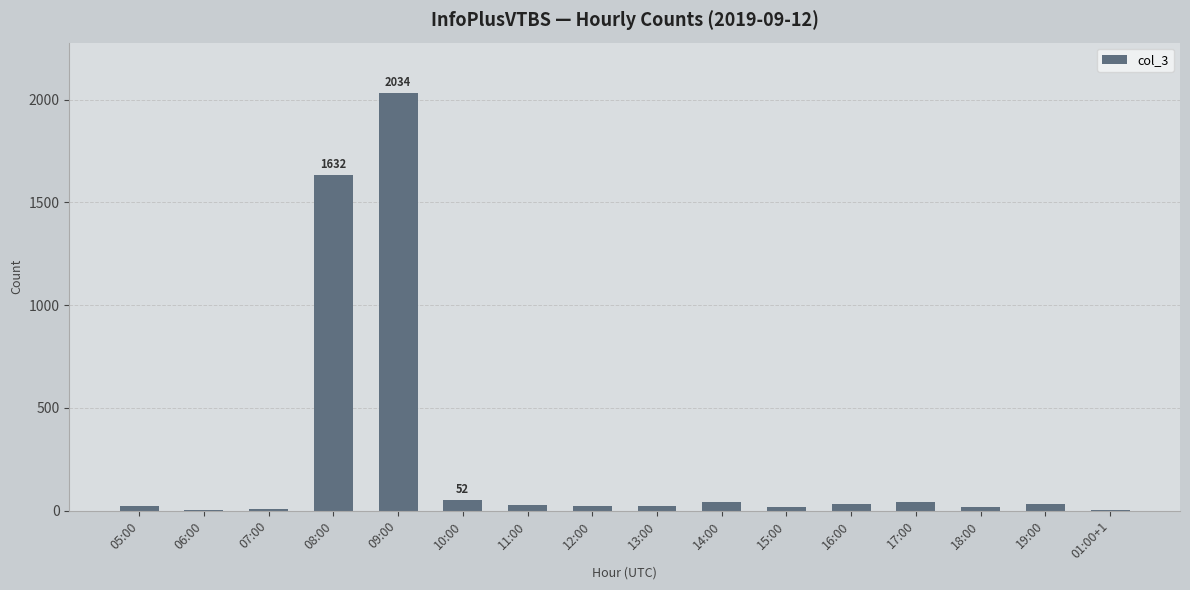

At which label is the value closest to 1017?

08:00